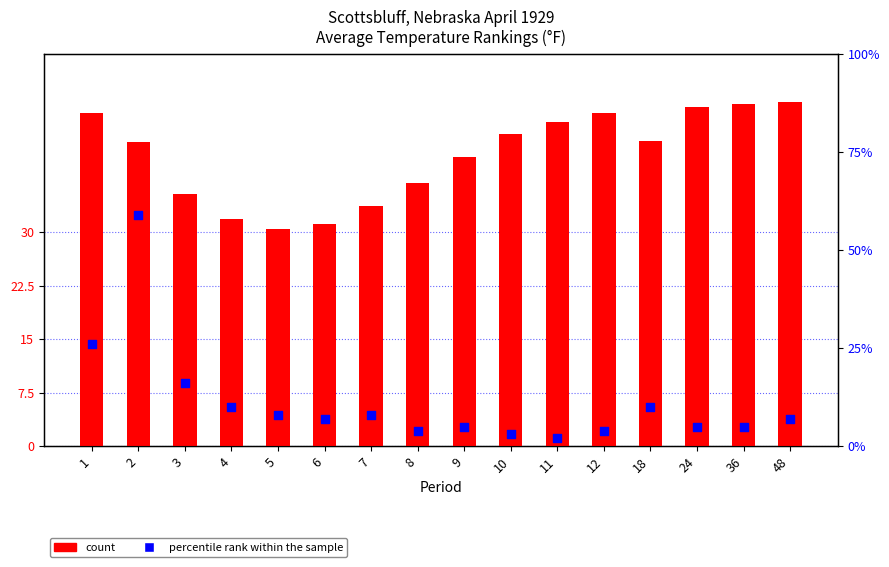

Which series reaches the minimum Y coordinate?

percentile rank within the sample